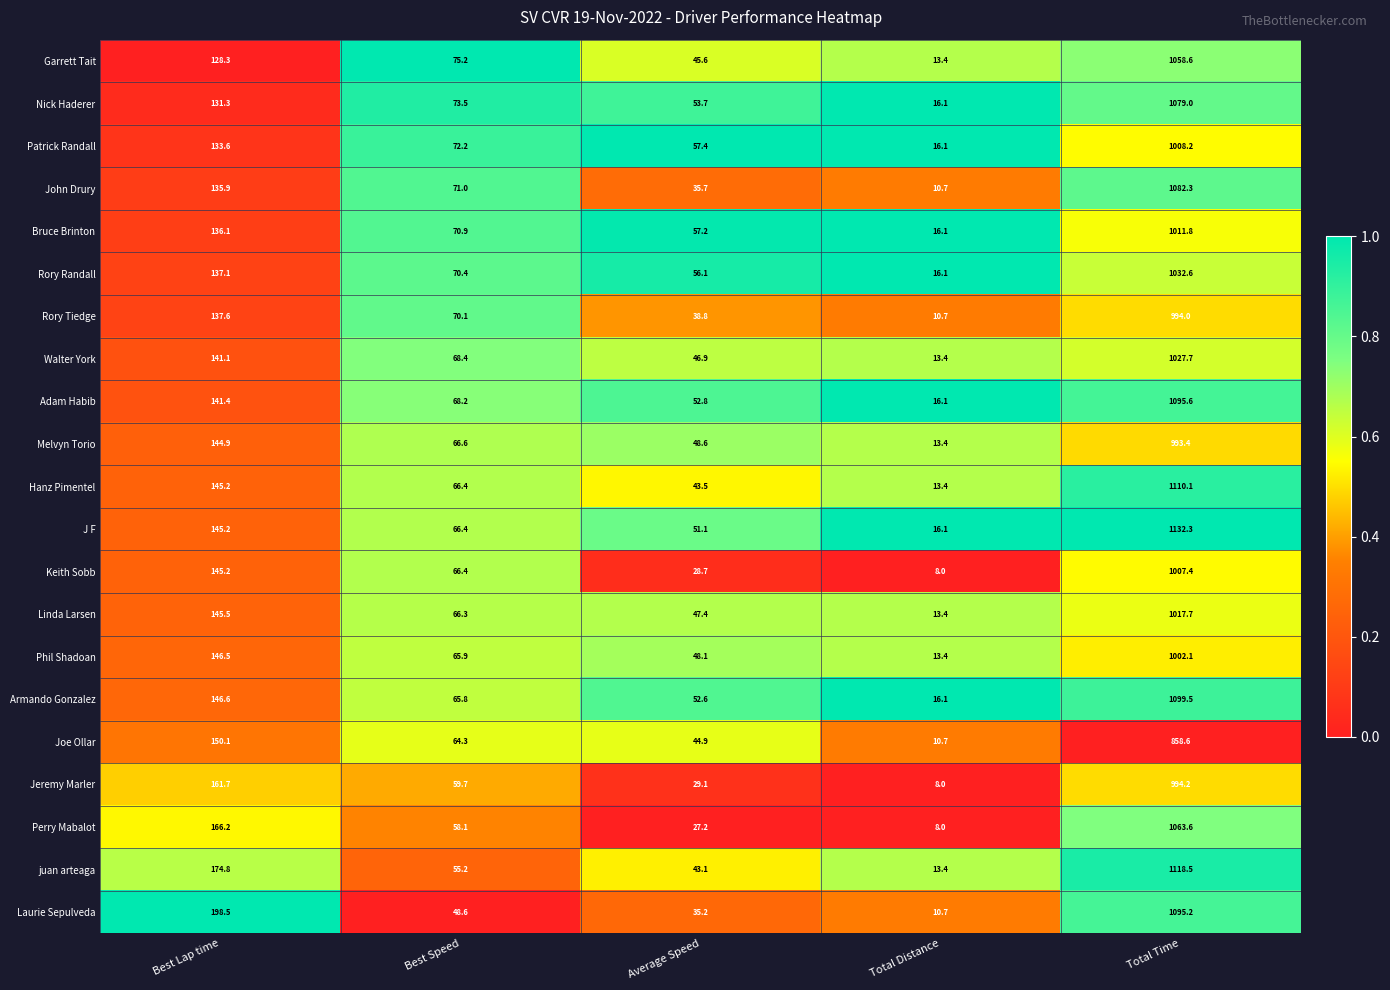

Which label corresponds to the largest value in the chart?

Total Time